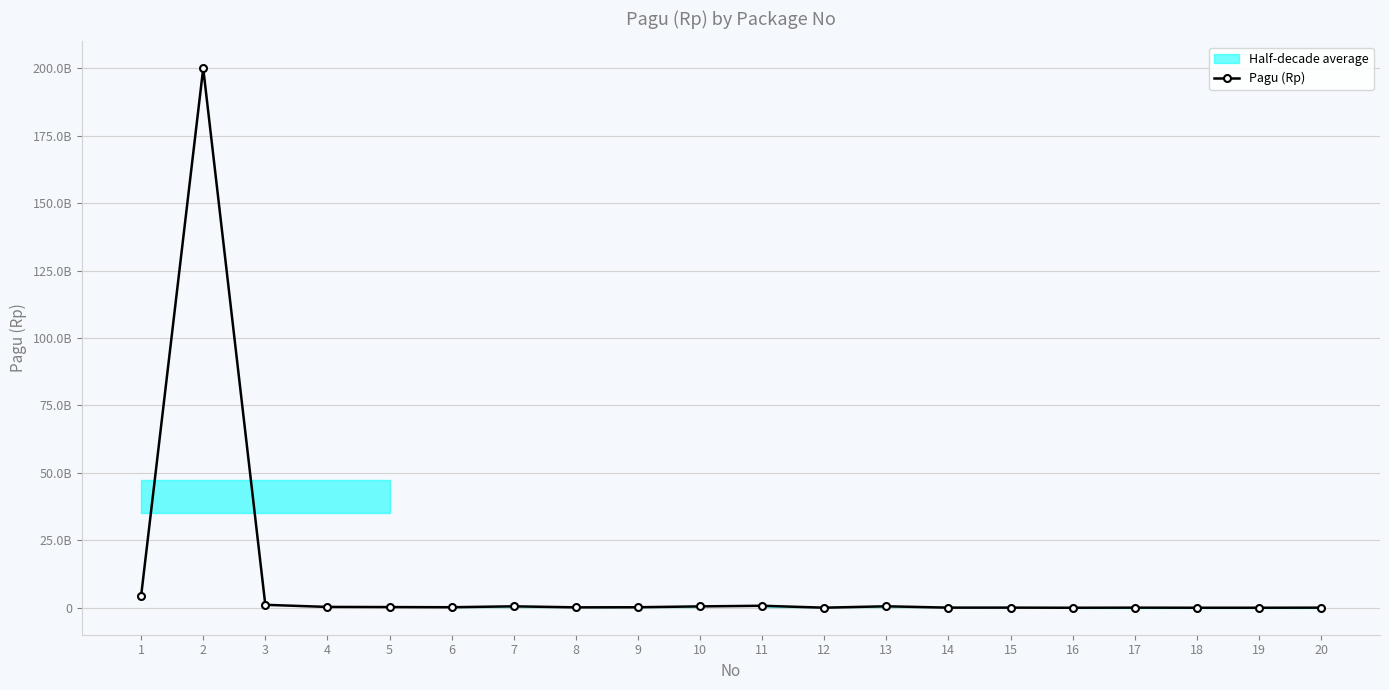

What is the value of the 8th point from the left?

160000000